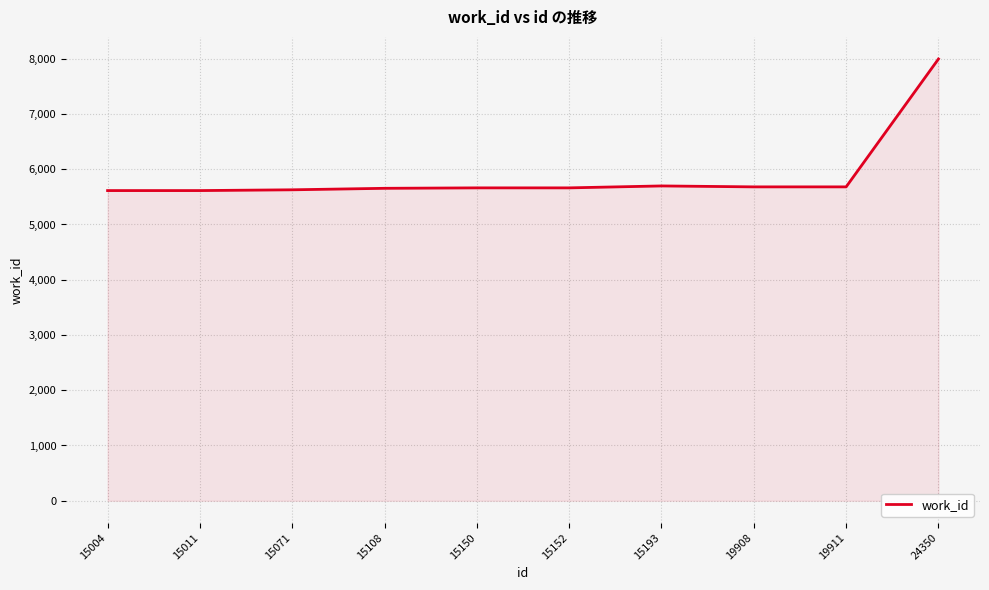

The chart shows a value of 9756 at 15150. True or false?

False